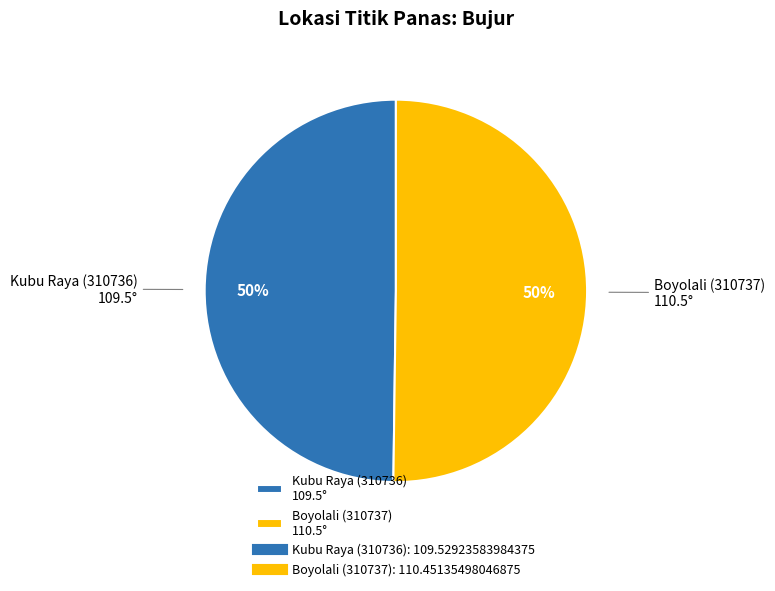

To the nearest percent, what percentage of the pie is Kubu Raya (310736)?

50%